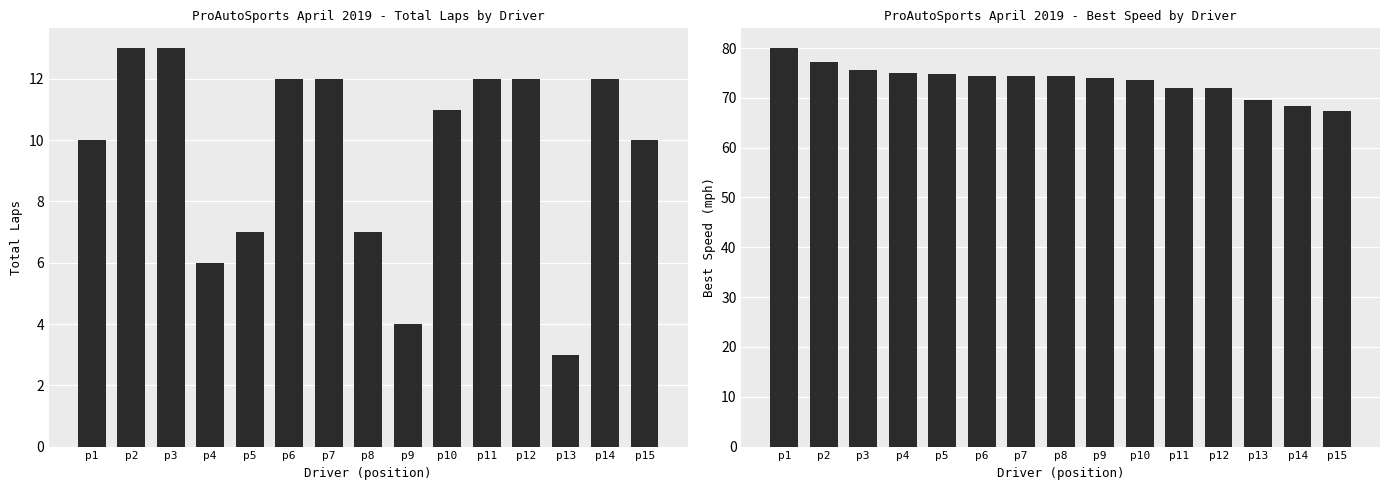

What are all the series names shown in the legend?

Total Laps, Best Speed